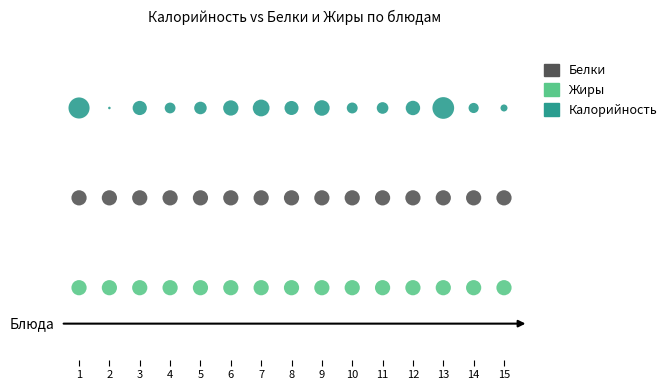

What are all the series names shown in the legend?

Белки, Жиры, Калорийность